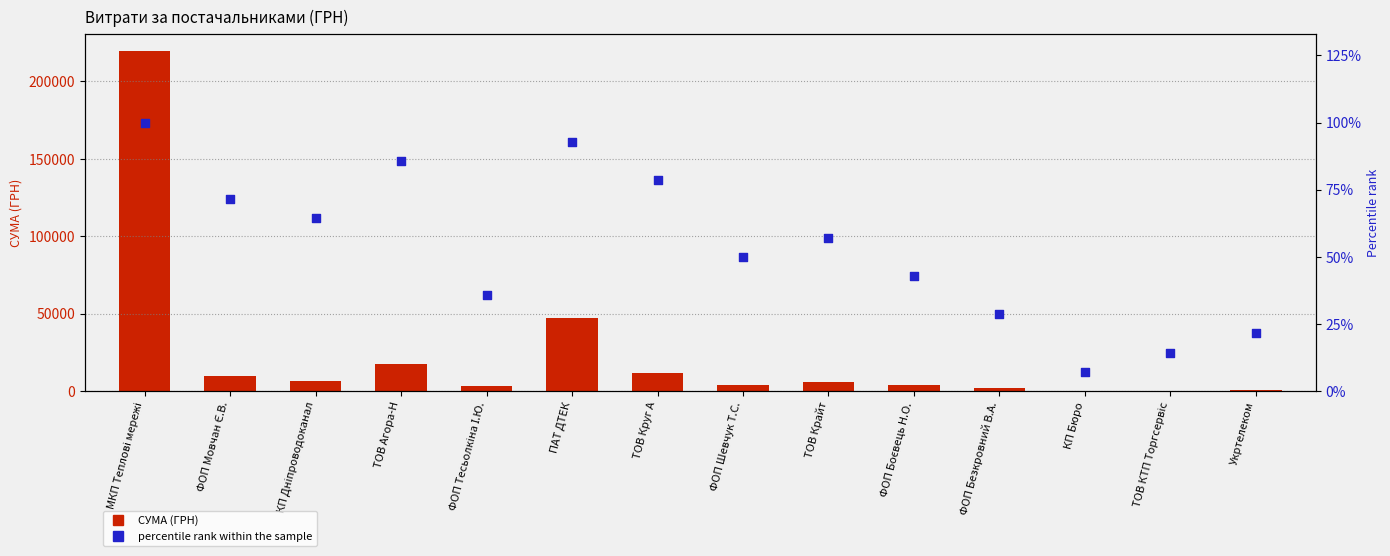

Which series reaches the maximum Y coordinate?

СУМА (ГРН)